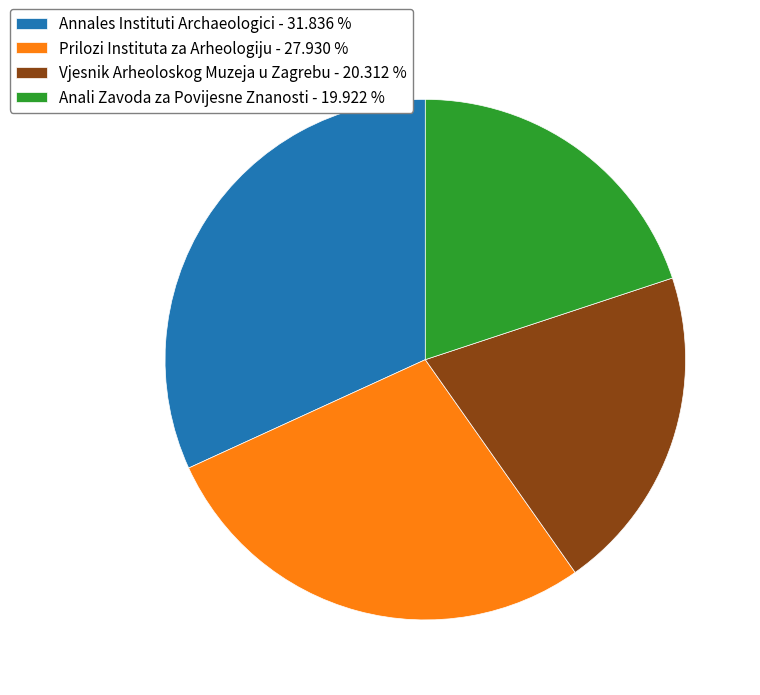

Do Prilozi Instituta za Arheologiju - 27.930 % and Anali Zavoda za Povijesne Znanosti - 19.922 % together represent more than half of the pie?

No